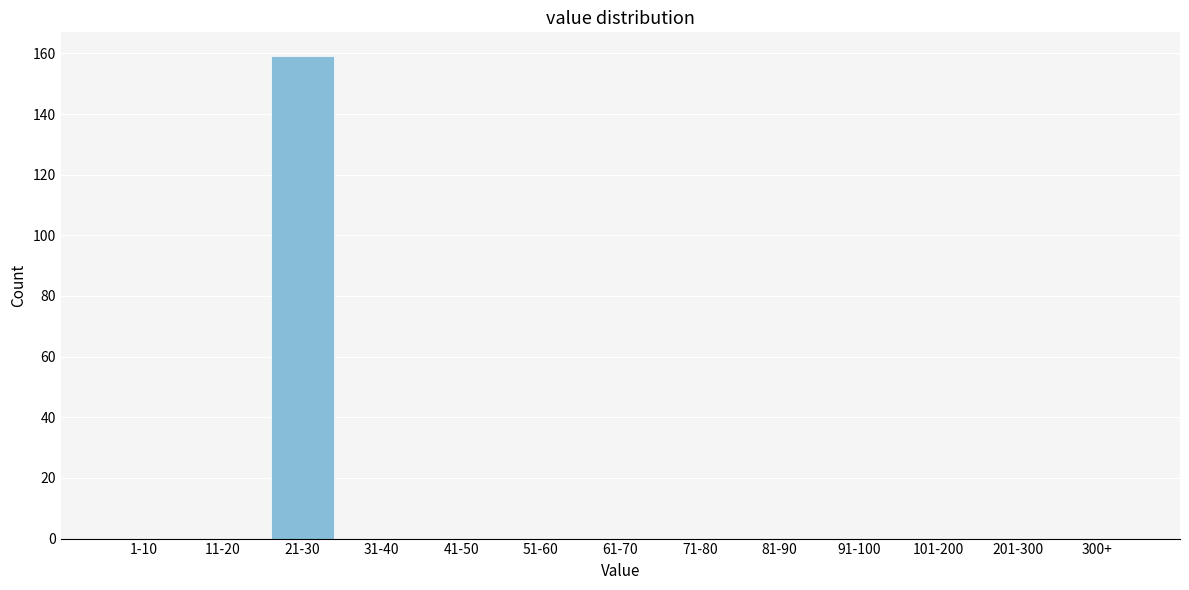

Reading left to right, list all the values displayed in this chart.

1-10=0	11-20=0	21-30=159	31-40=0	41-50=0	51-60=0	61-70=0	71-80=0	81-90=0	91-100=0	101-200=0	201-300=0	300+=0